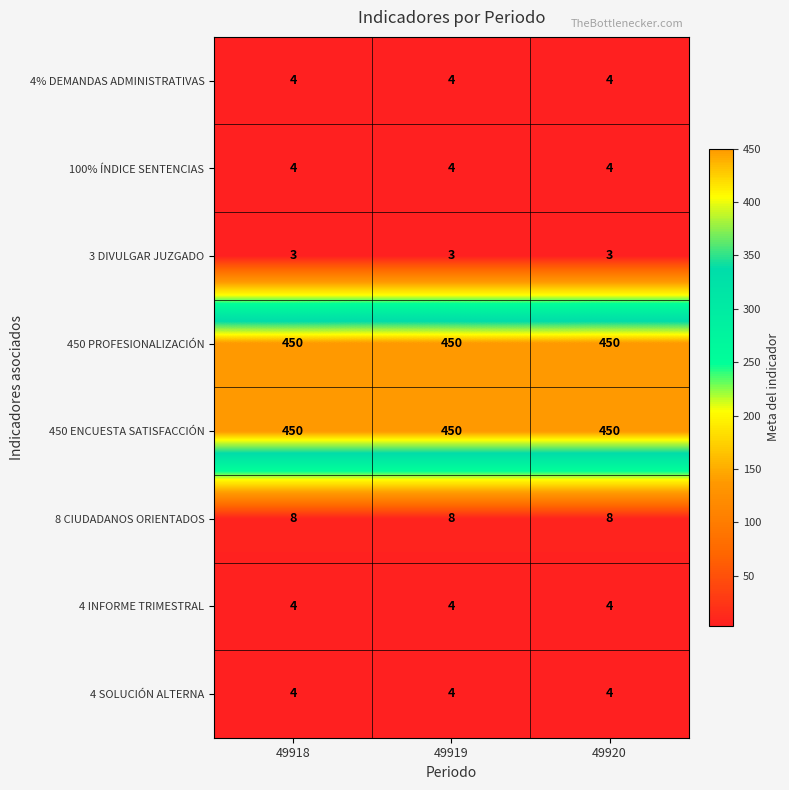

What is the approximate value of 450 ENCUESTA SATISFACCIÓN at 49920?

450